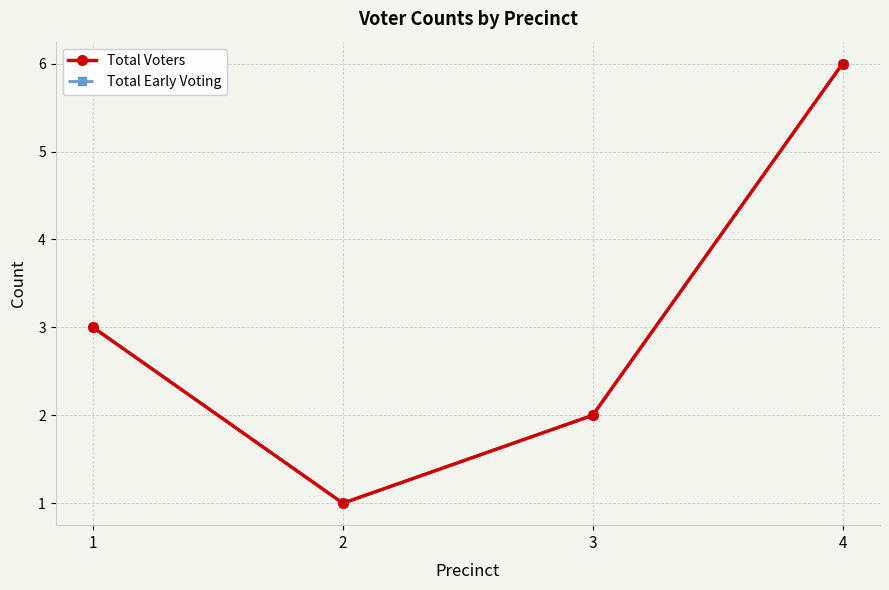

List the series in order of their peak value, highest first.

Total Voters, Total Early Voting